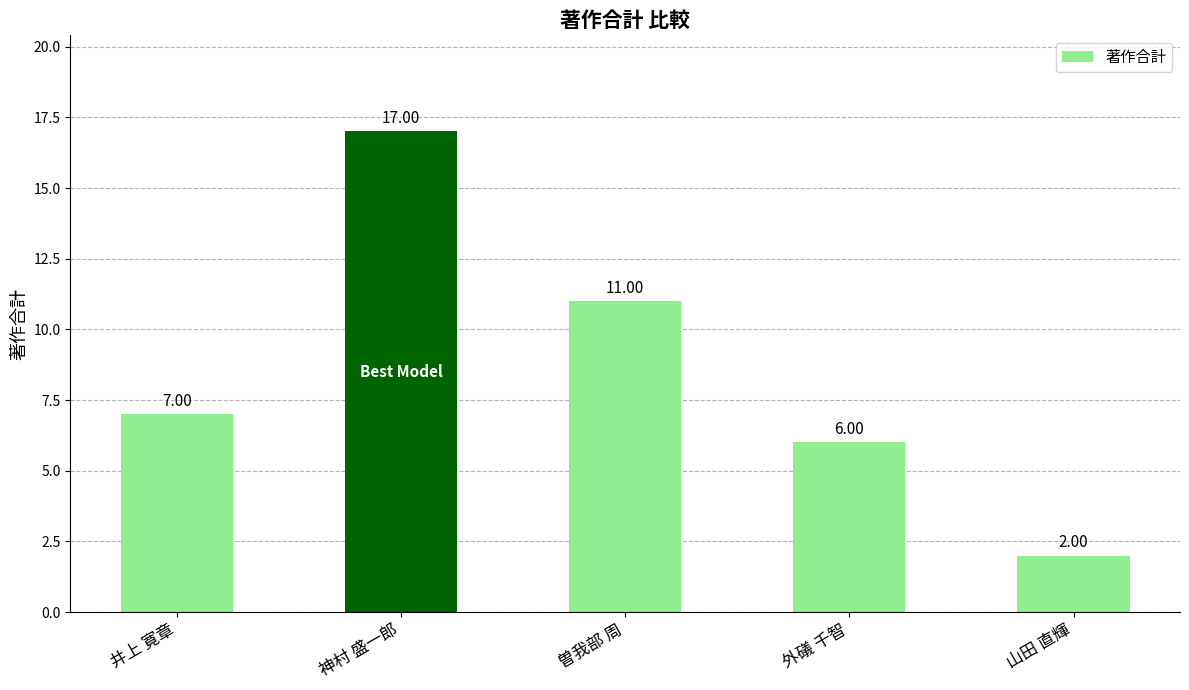

The chart shows a value of 7 at 井上 寛章. True or false?

True